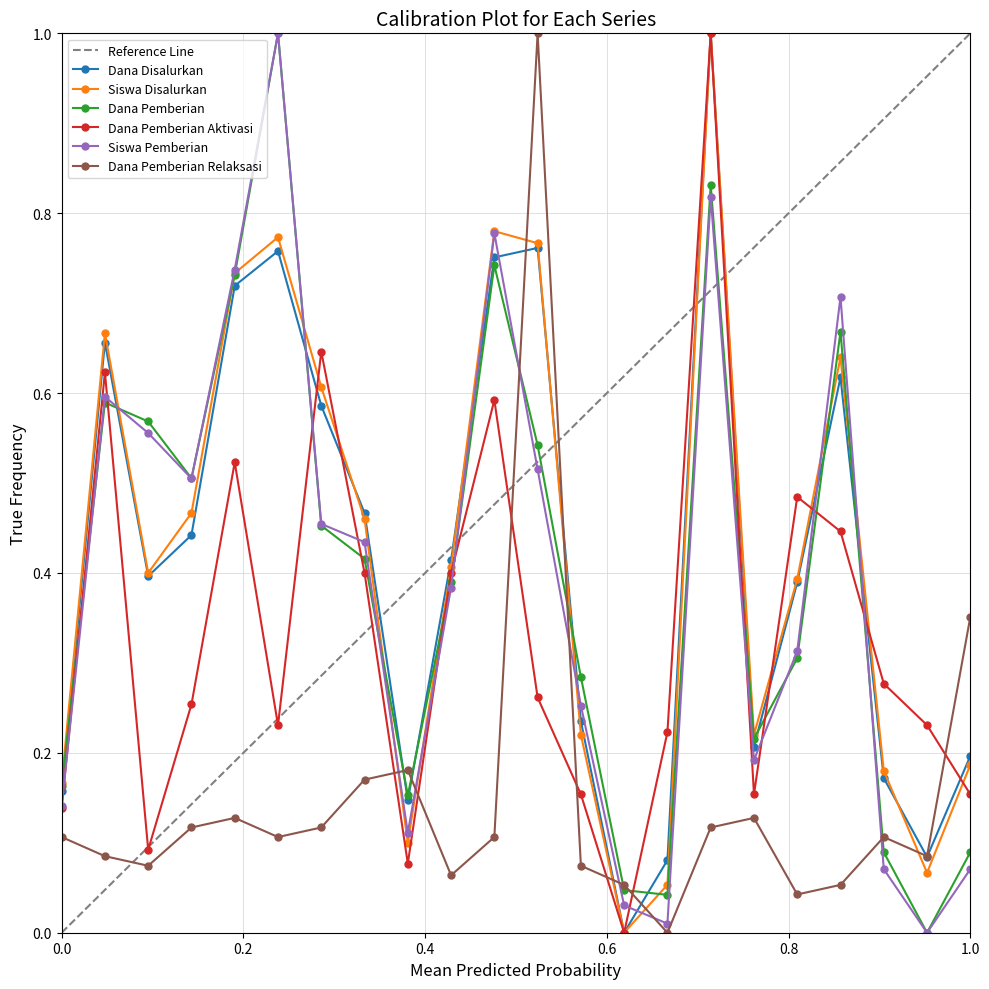

How many interior local peaks does the Dana Pemberian Aktivasi series have?

6